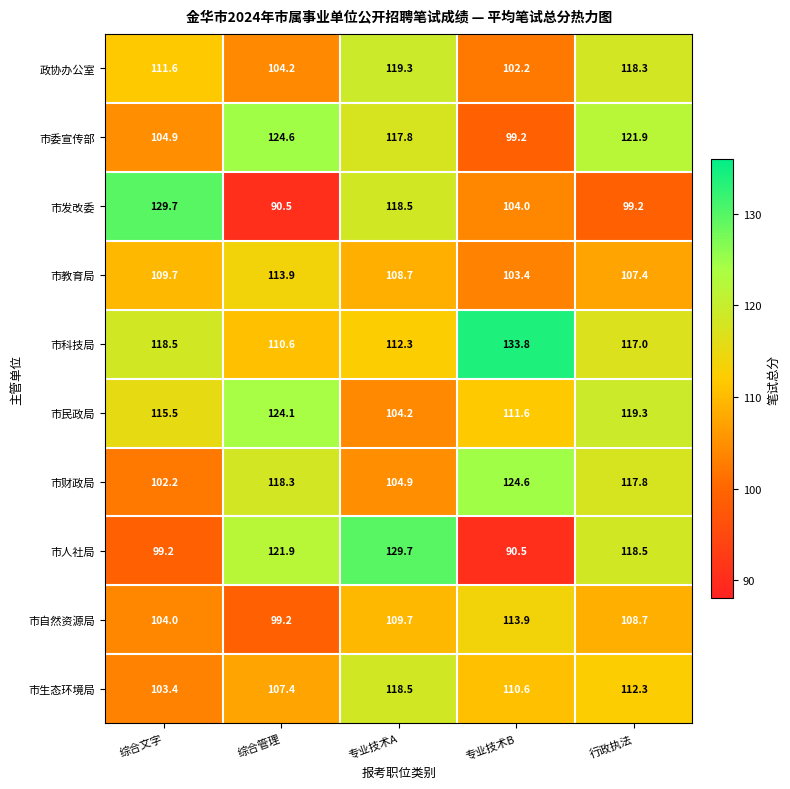

What is the total value across all series at 专业技术A?

1143.6